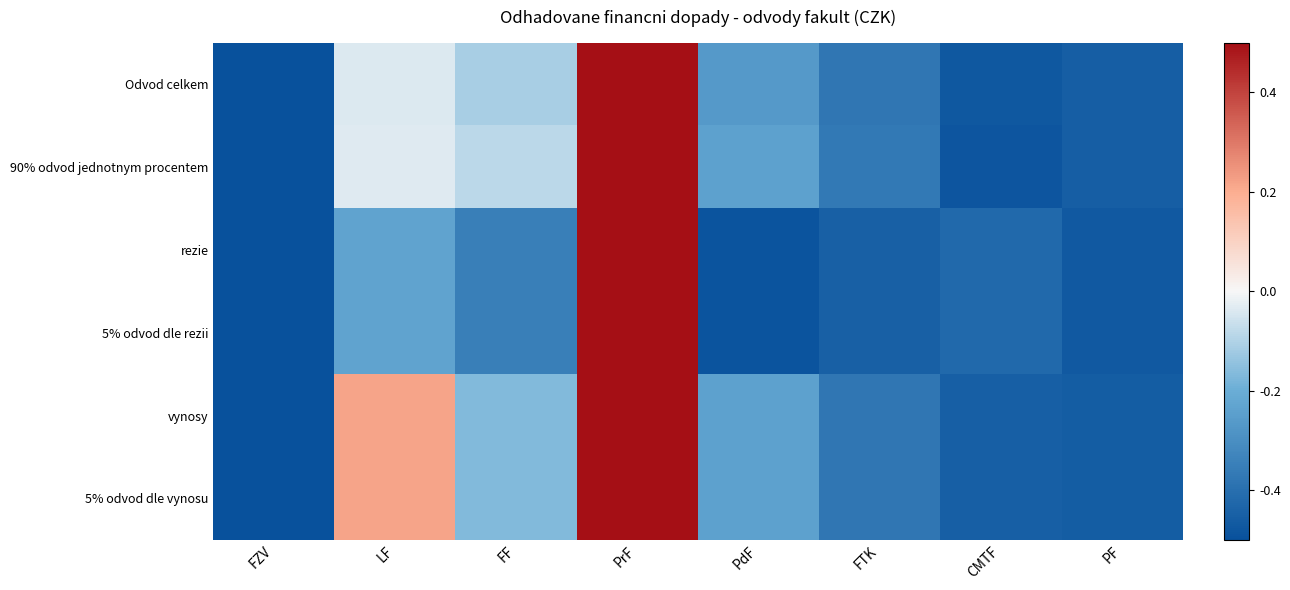

Count the vynosy values in the range 0 to 1.

2